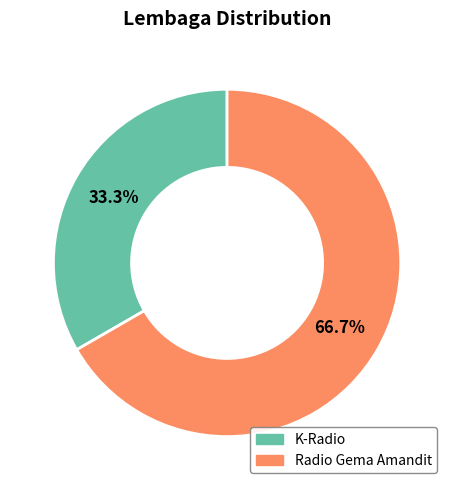

How many segments does this pie chart have?

2